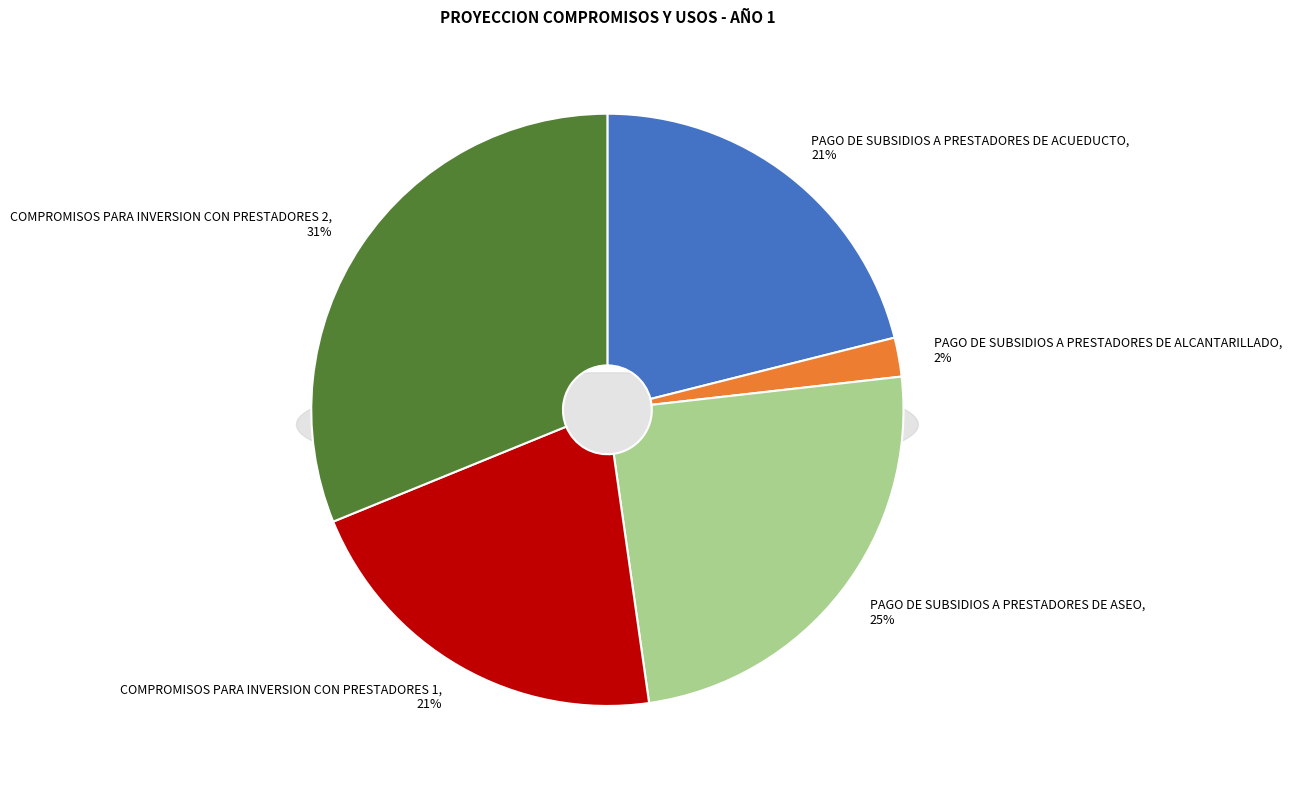

Does COMPROMISOS PARA INVERSION CON PRESTADORES 1 account for over 50% of the chart?

No